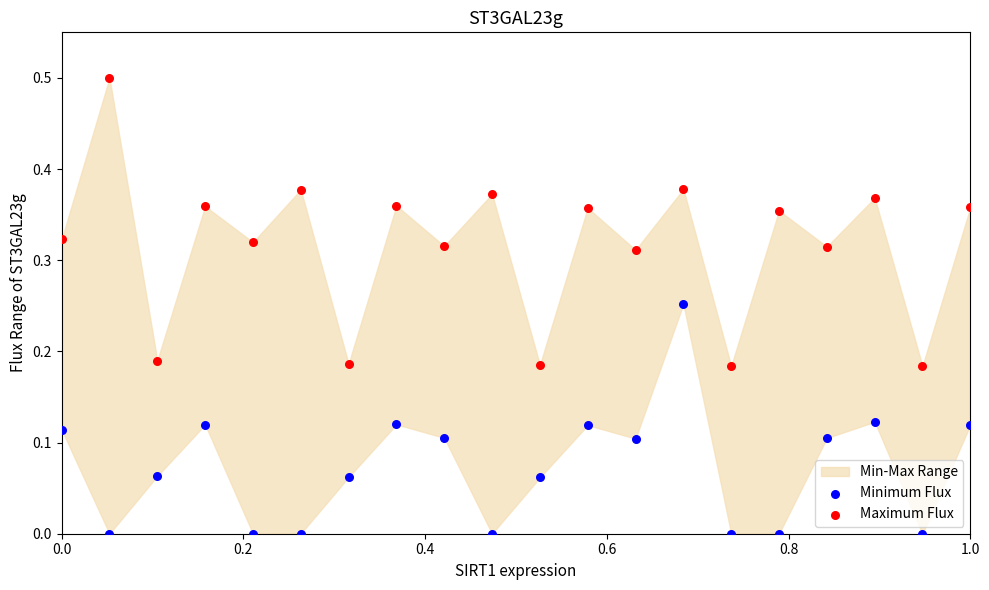

Across all data points, what is the range of X values (max minus min)?

1.0